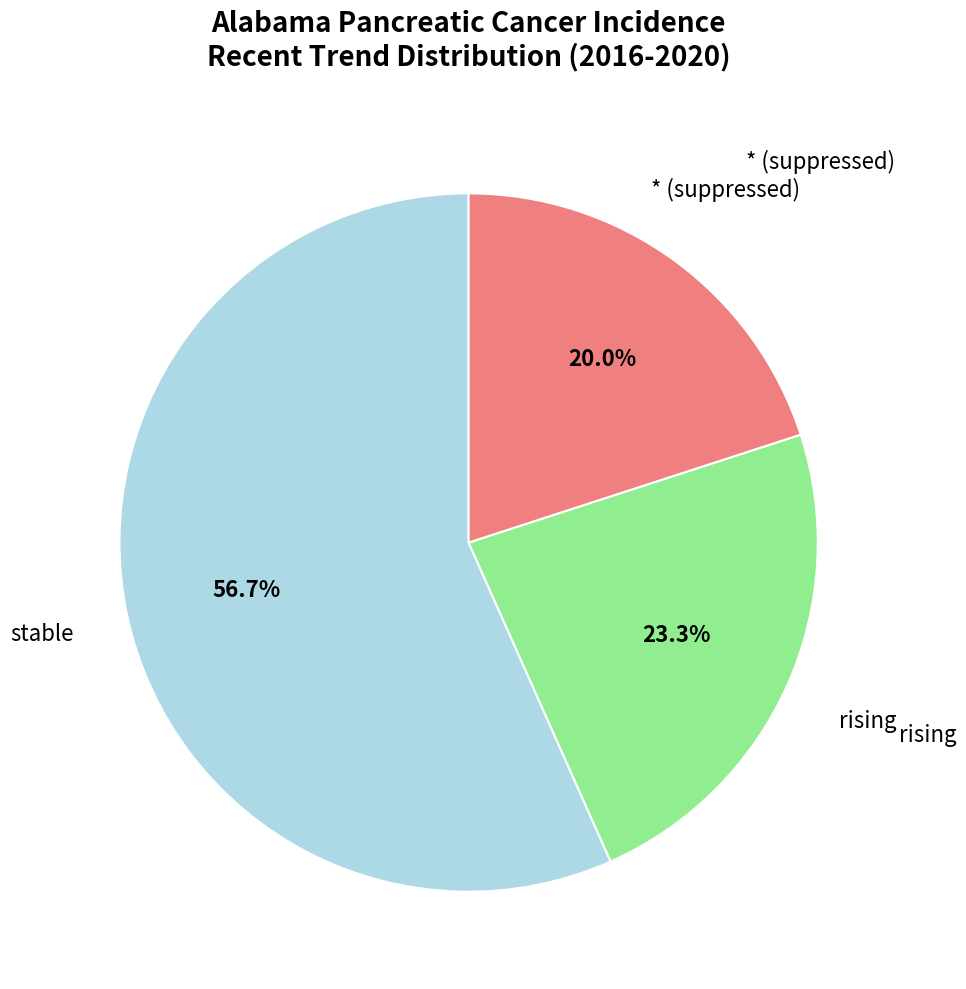

Does any single category account for the majority?

Yes